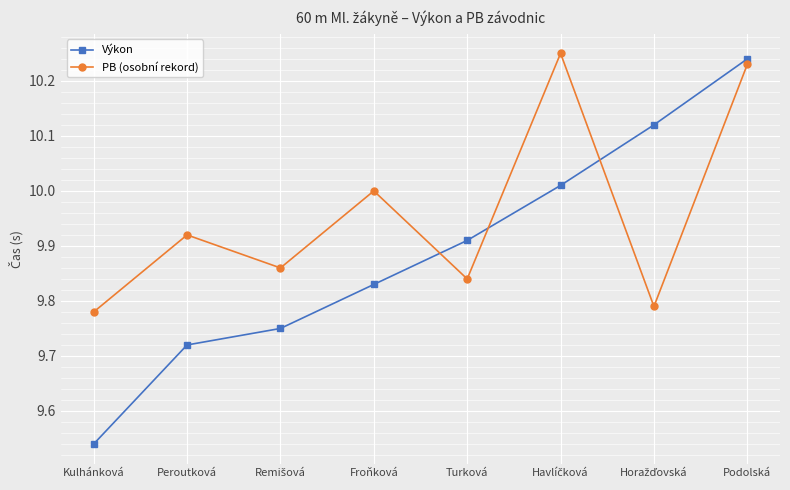

List the series in order of their overall mean, highest first.

PB (osobní rekord), Výkon